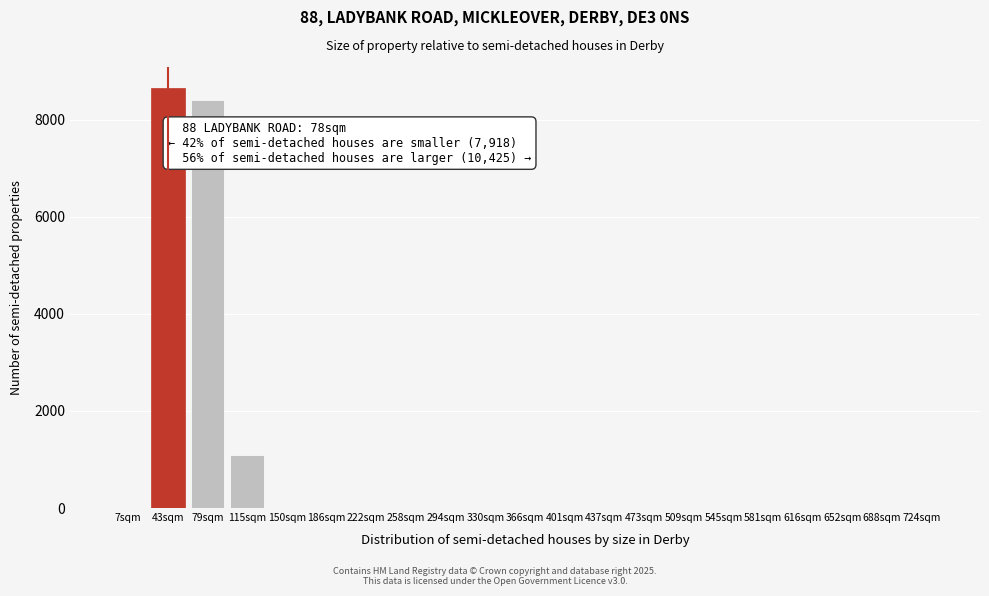

Reading left to right, transcribe all the data shown in this chart.

7sqm=0	43sqm=8650	79sqm=8400	115sqm=1100	150sqm=0	186sqm=0	222sqm=0	258sqm=0	294sqm=0	330sqm=0	366sqm=0	401sqm=0	437sqm=0	473sqm=0	509sqm=0	545sqm=0	581sqm=0	616sqm=0	652sqm=0	688sqm=0	724sqm=0